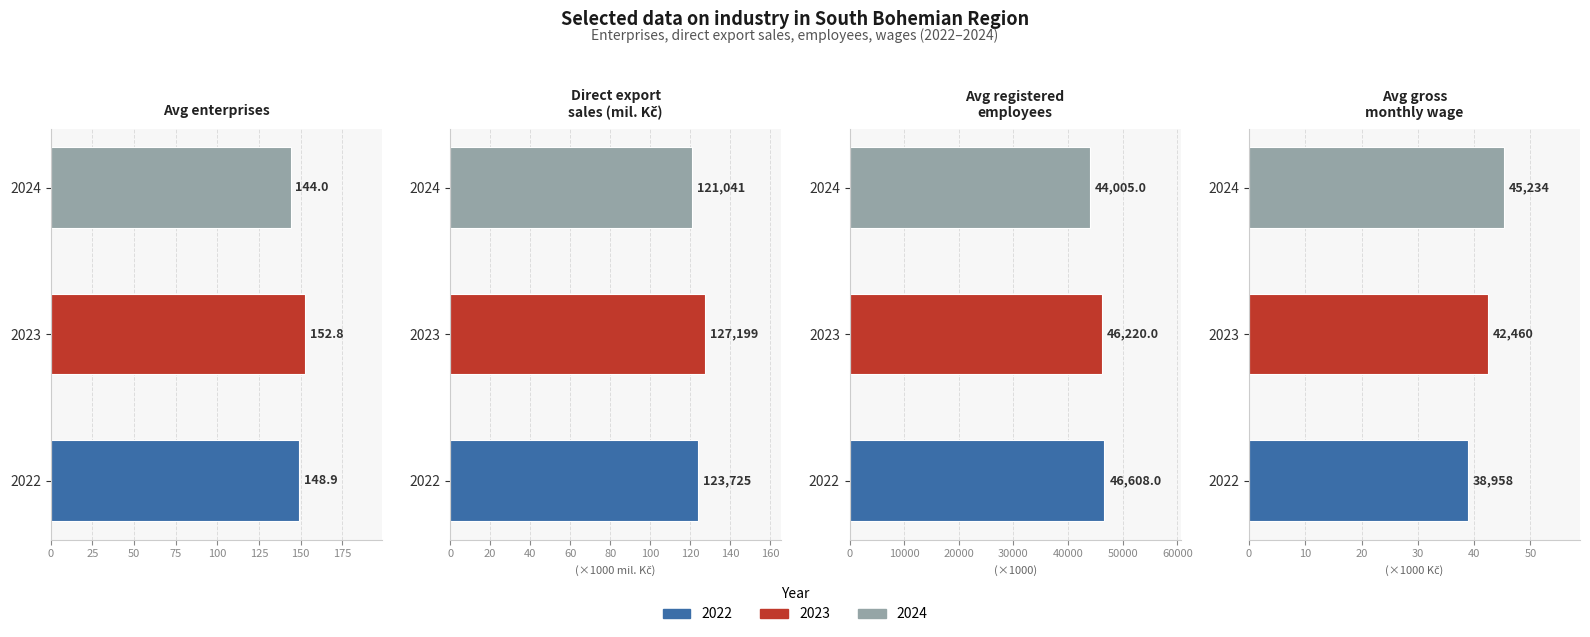

Are the bars grouped side by side (vs. stacked)?

Yes